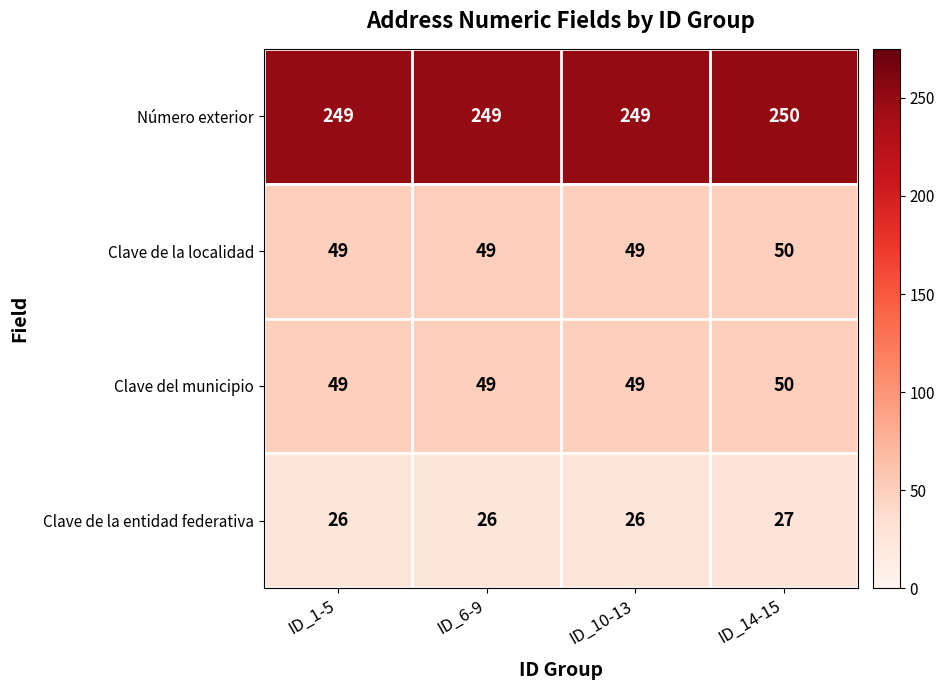

What is the maximum value for Clave de la localidad?

50